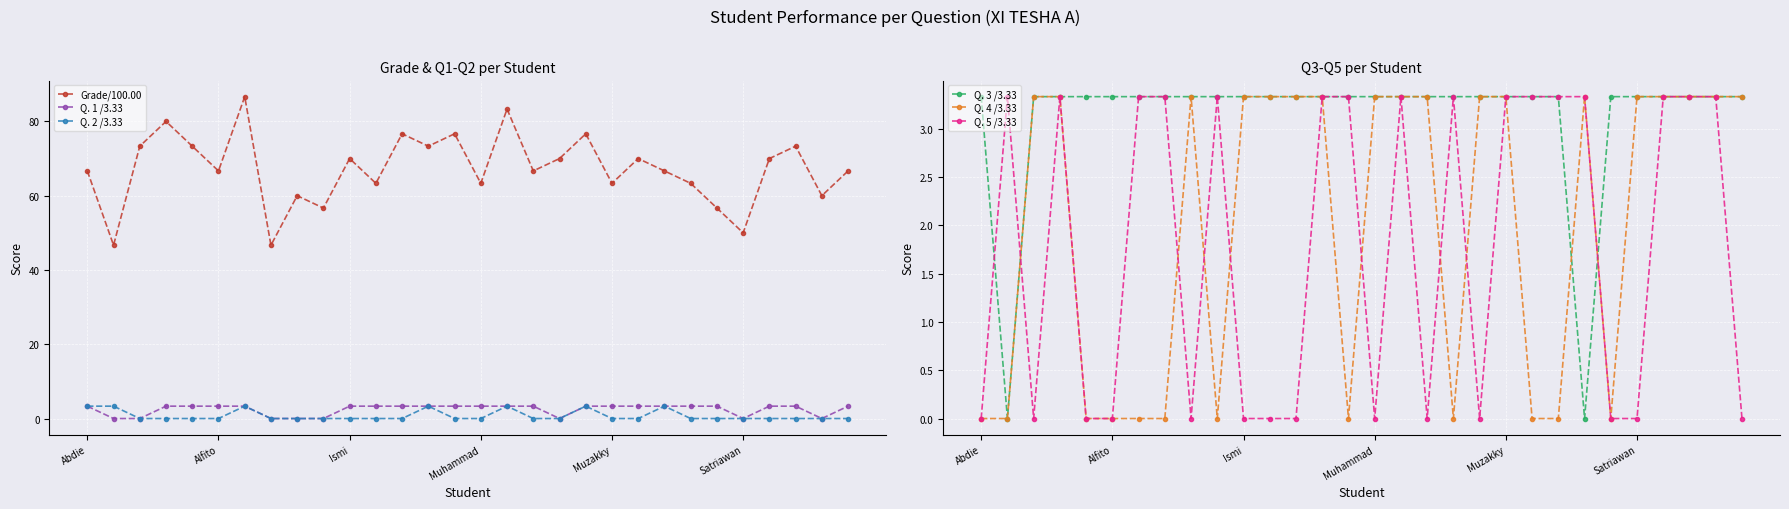

What is the difference between the maximum and minimum values in the Grade/100.00 series?

40.0